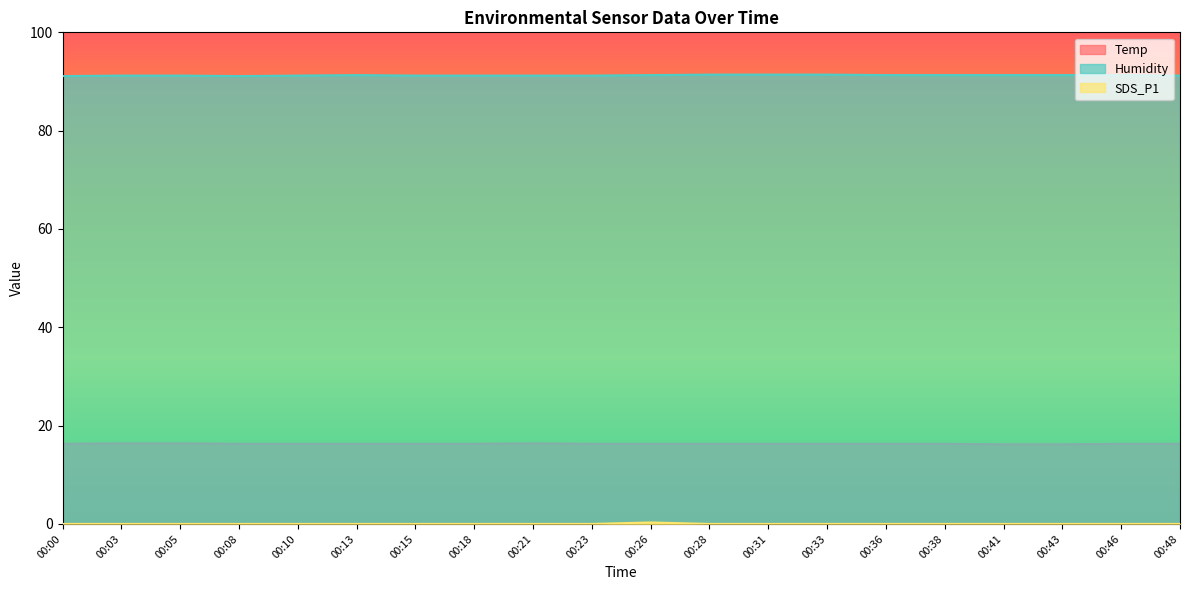

How many lines are shown in the chart?

3